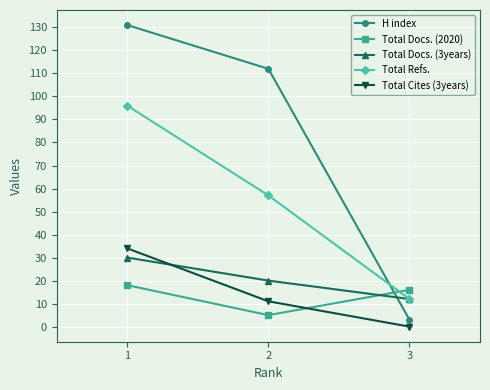

The value of Total Docs. (3years) at 2 is 5. True or false?

False